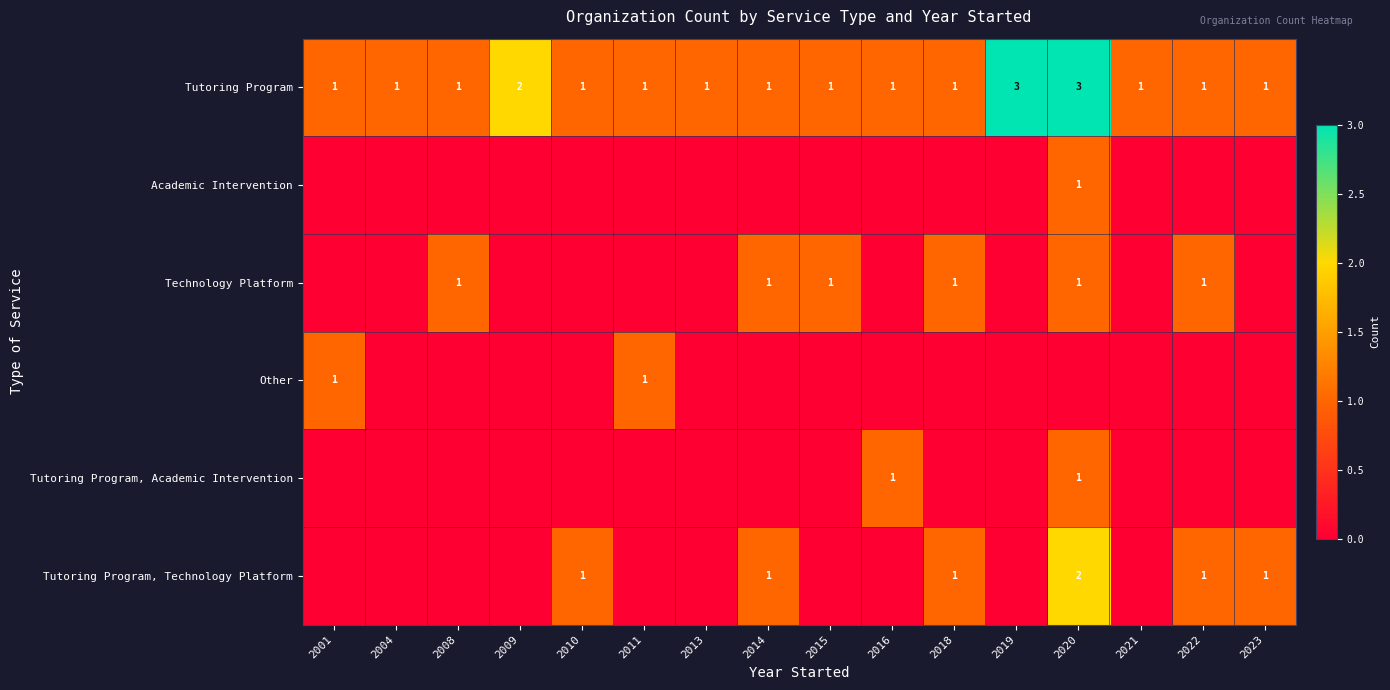

Is it true that Tutoring Program, Technology Platform equals 2 at 2018?

False